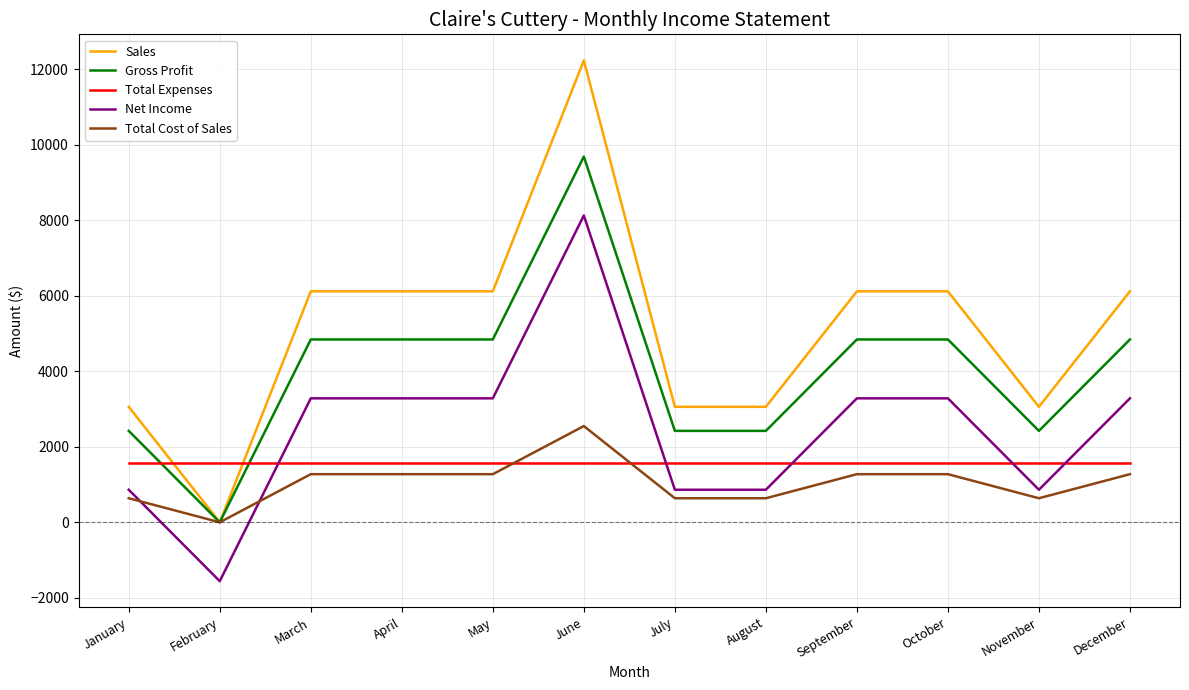

The Net Income series shows 862.5 at January. True or false?

True